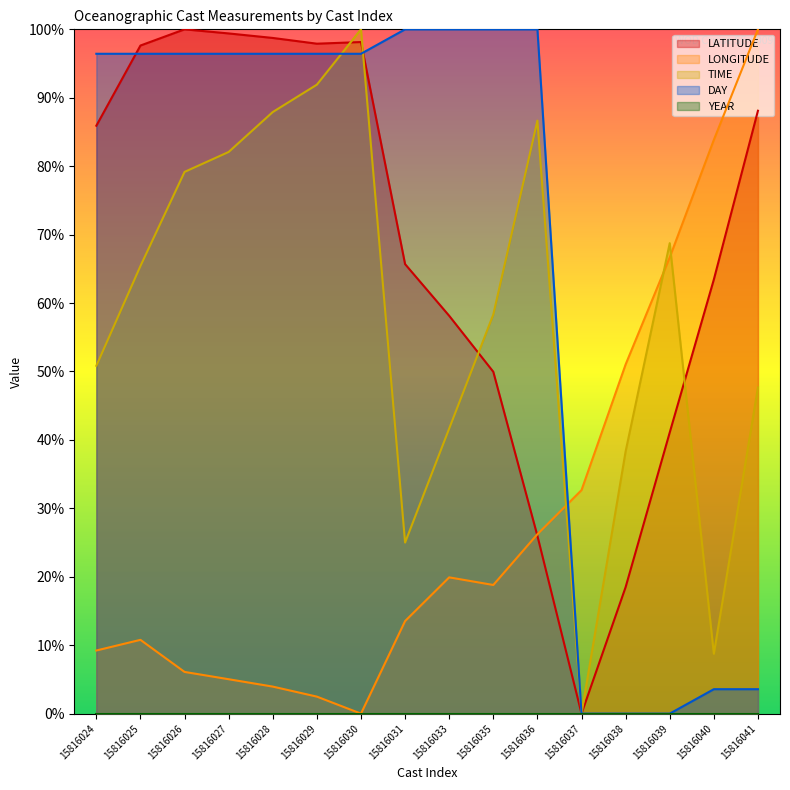

How many data points does each series have?

16